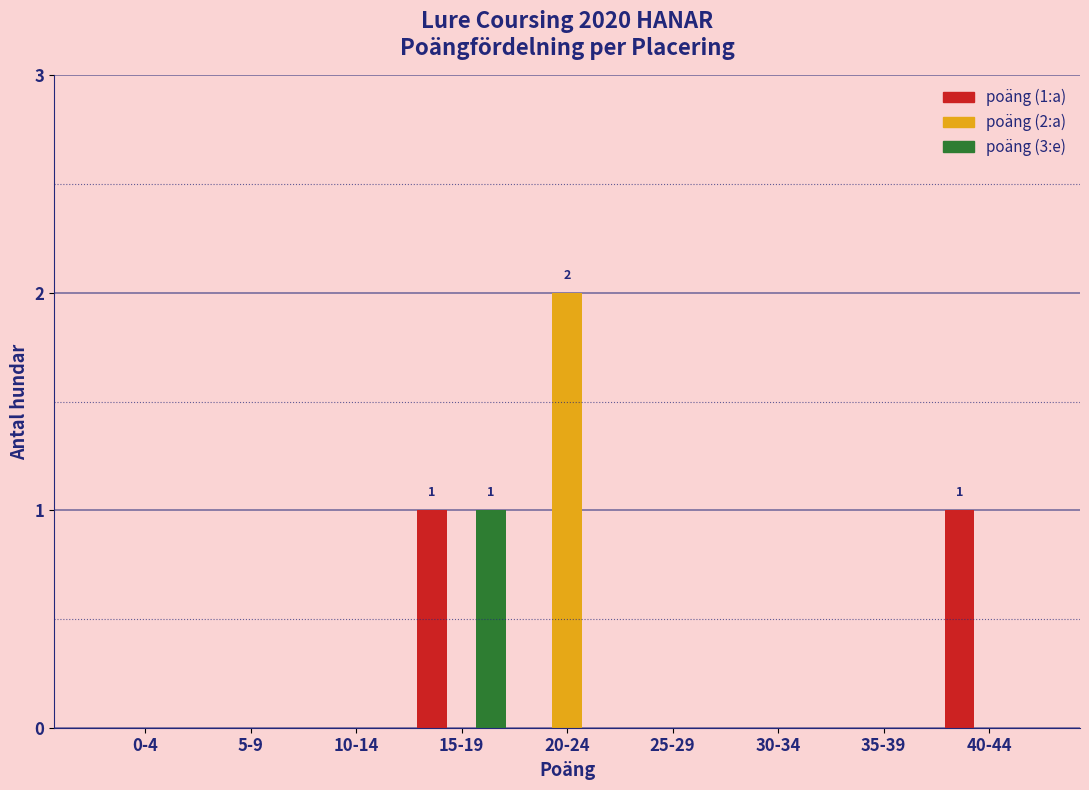

Reading left to right, extract all data points from this chart.

poäng (1:a): 0-4=0	5-9=0	10-14=0	15-19=1	20-24=0	25-29=0	30-34=0	35-39=0	40-44=1
poäng (2:a): 0-4=0	5-9=0	10-14=0	15-19=0	20-24=2	25-29=0	30-34=0	35-39=0	40-44=0
poäng (3:e): 0-4=0	5-9=0	10-14=0	15-19=1	20-24=0	25-29=0	30-34=0	35-39=0	40-44=0